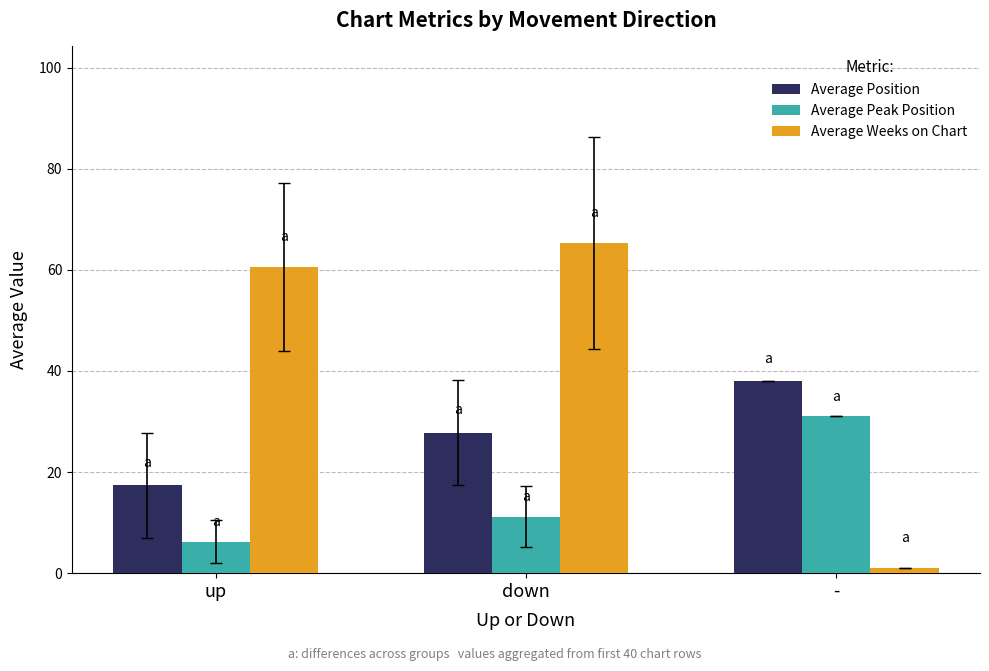

How many values in the Average Position series are below 27?

1